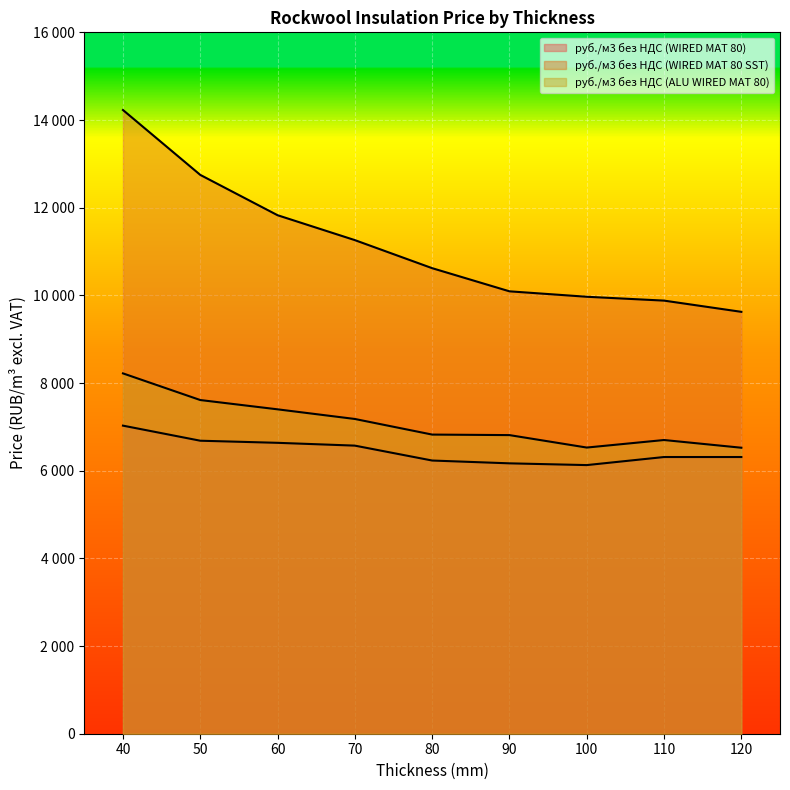

Where does the руб./м3 без НДС (WIRED MAT 80 SST) series first go above 10620?

40